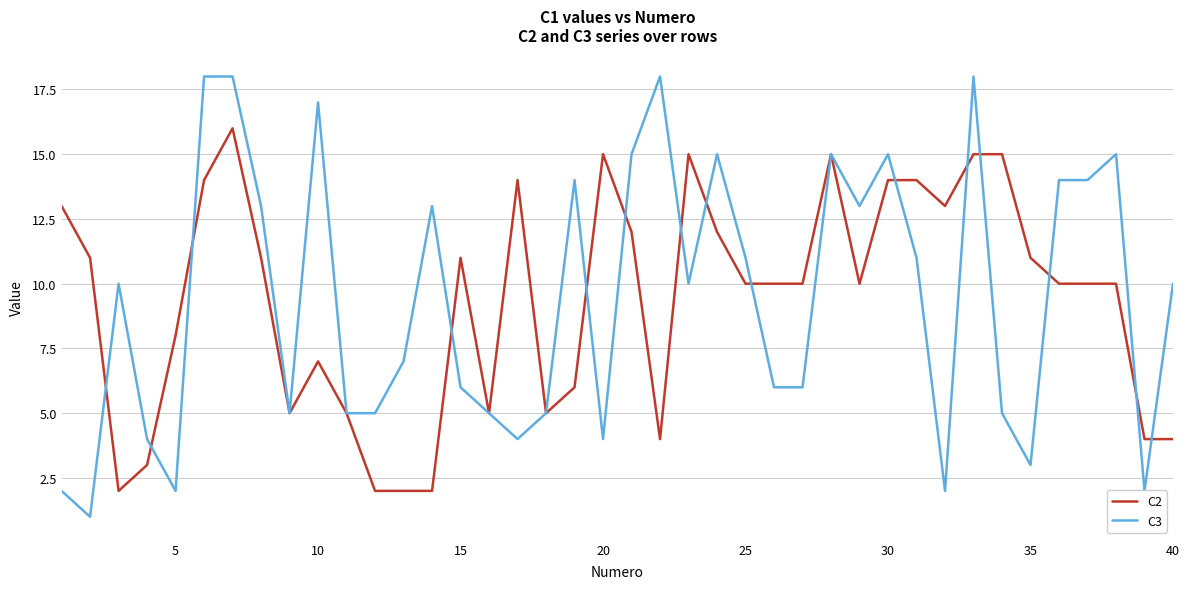

Reading left to right, extract all data points from this chart.

C2: 13	11	2	3	8	14	16	11	5	7	5	2	2	2	11	5	14	5	6	15	12	4	15	12	10	10	10	15	10	14	14	13	15	15	11	10	10	10	4	4
C3: 2	1	10	4	2	18	18	13	5	17	5	5	7	13	6	5	4	5	14	4	15	18	10	15	11	6	6	15	13	15	11	2	18	5	3	14	14	15	2	10